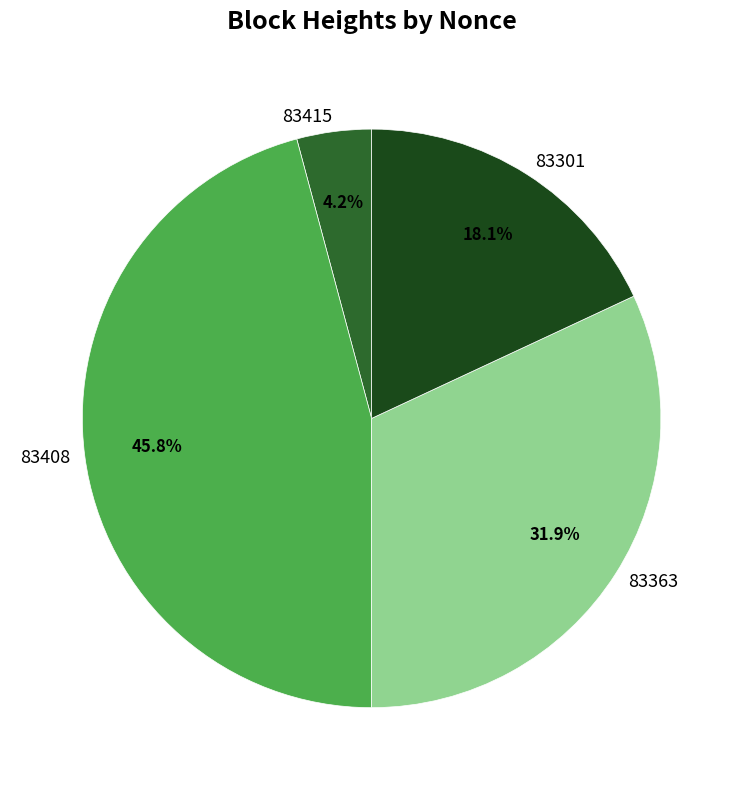

To the nearest percent, what percentage of the pie is 83301?

18%